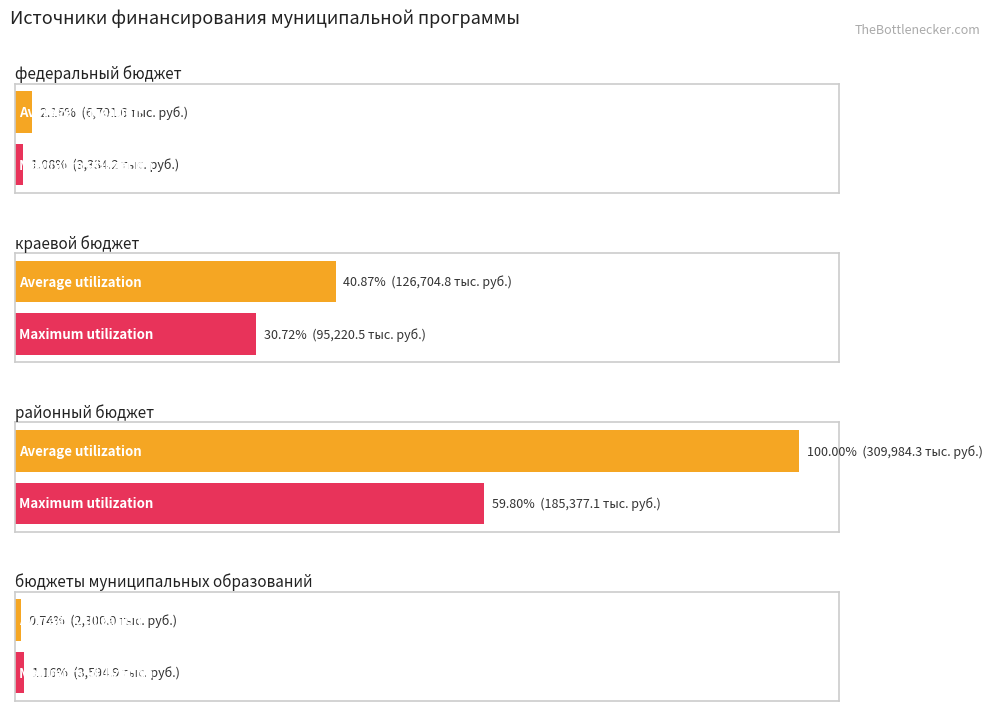

At which category is the sum across all series the highest?

районный бюджет